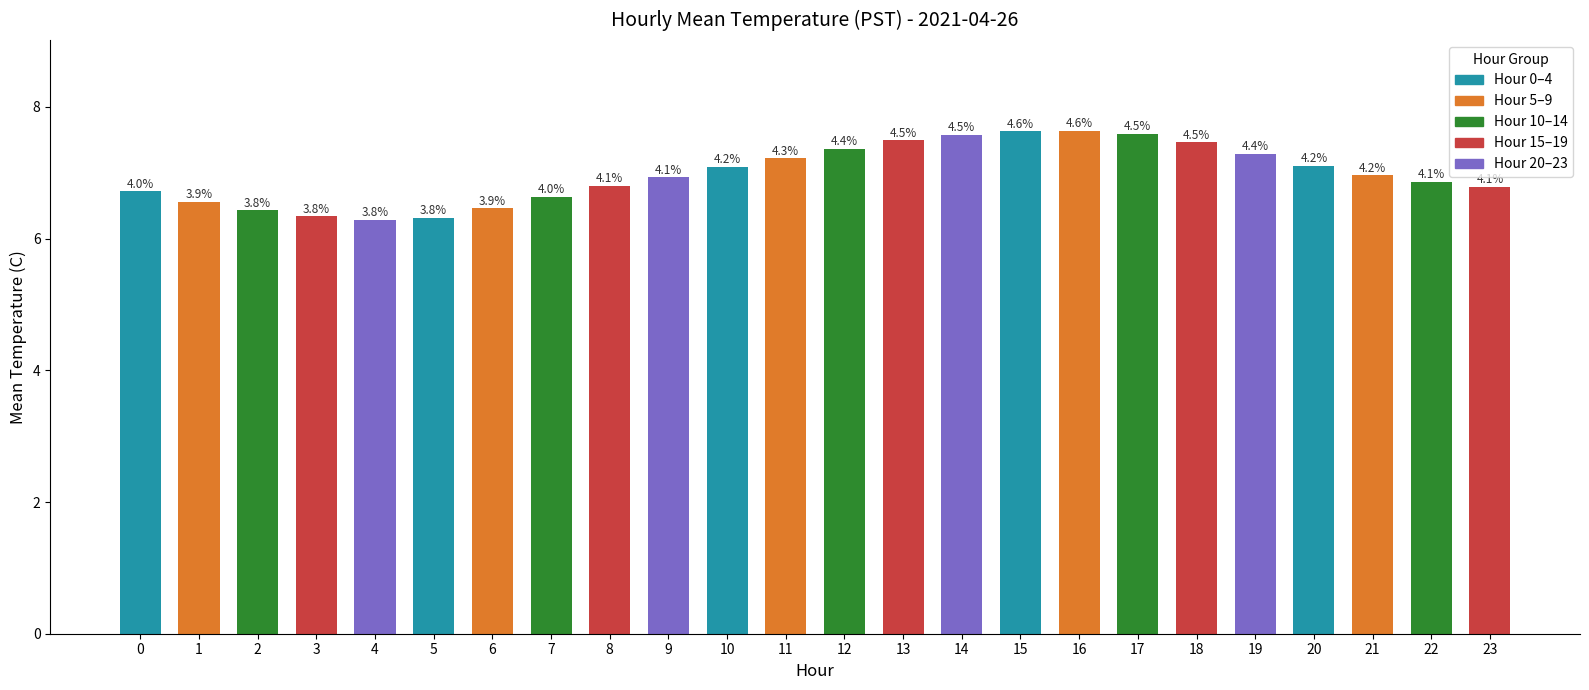

At which category does the chart reach its peak across all series?

16